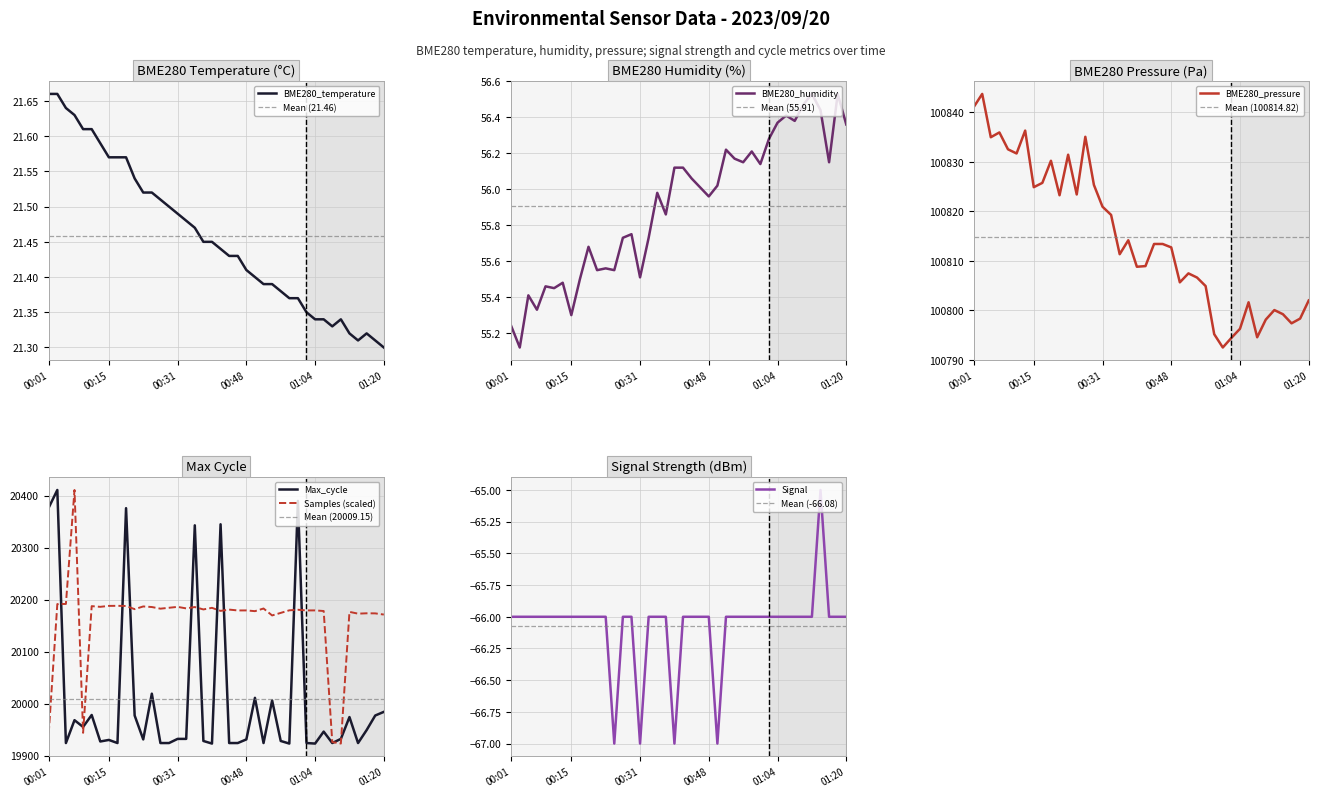

Is it true that Max_cycle equals 19977.0 at 01:18?

True